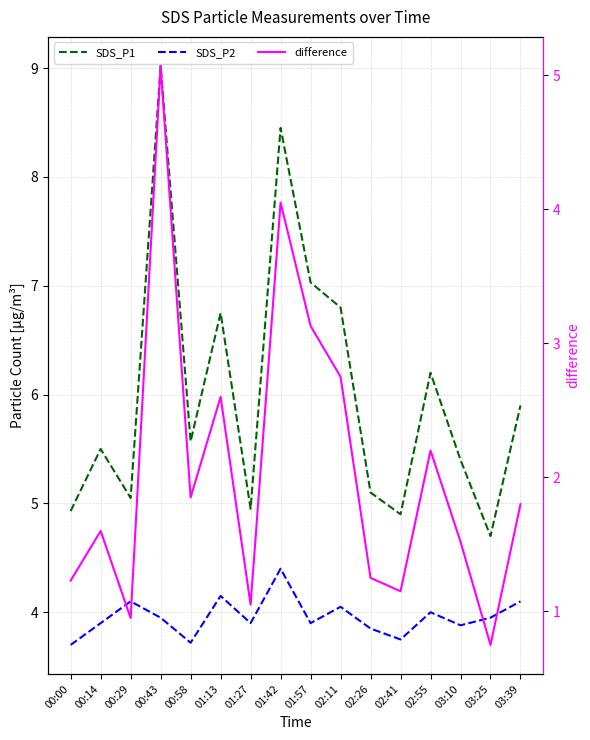

What is the sum of the SDS_P2 values at 03:25 and 01:27?

7.8